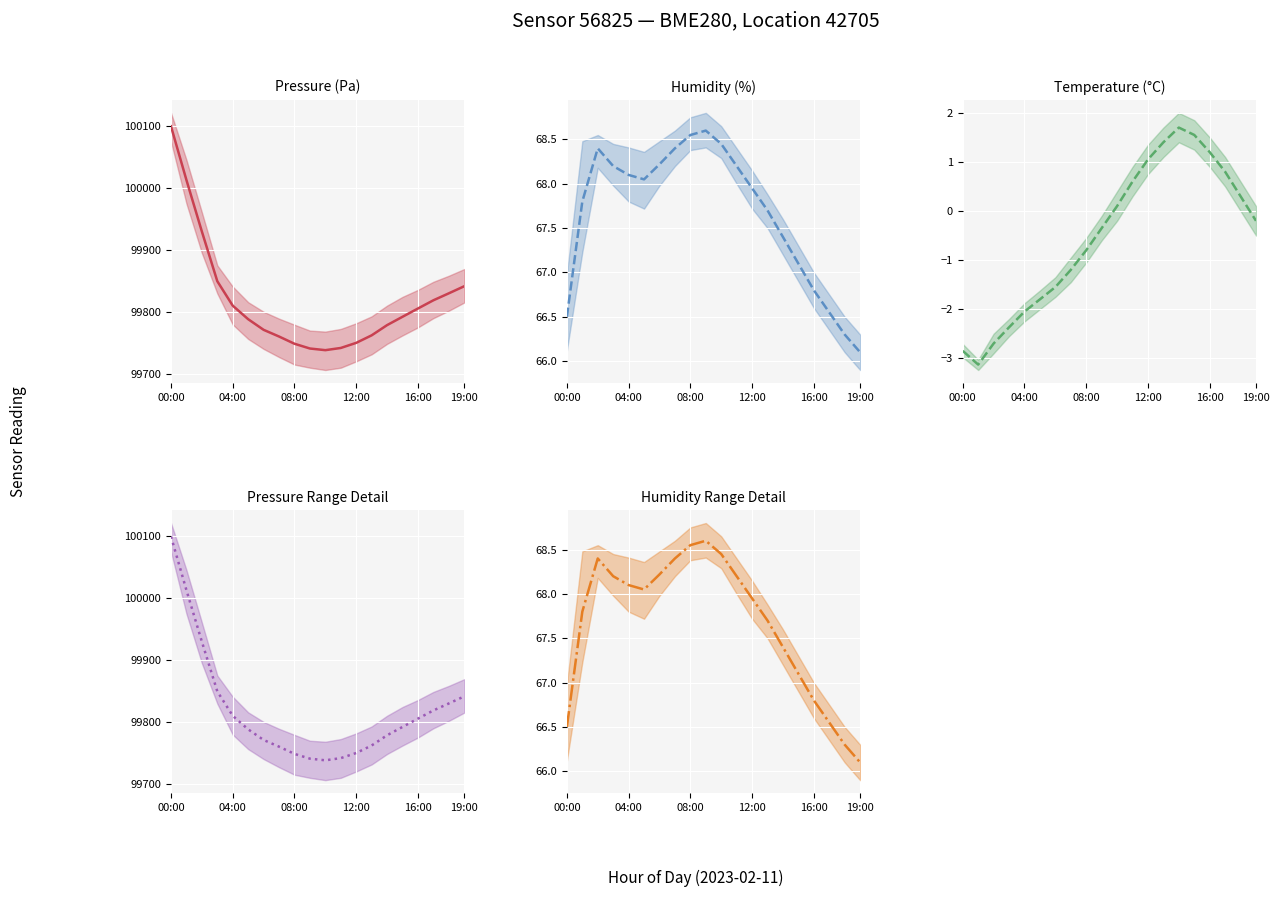

What is the value of the temperature point at the 11th from the left?

0.1